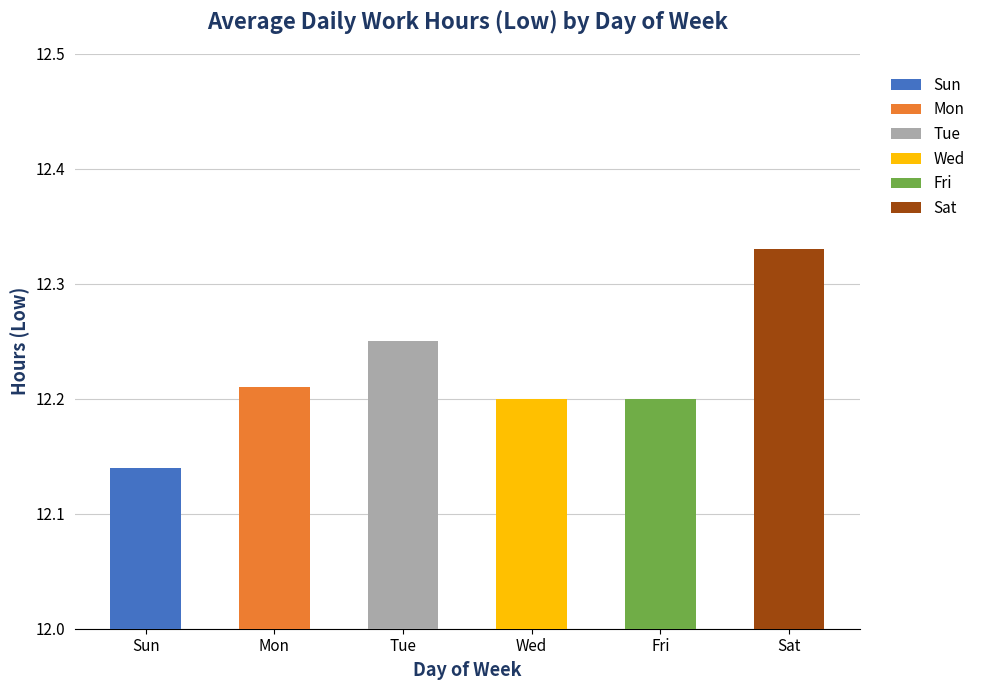

How many values are between 12 and 13?

6